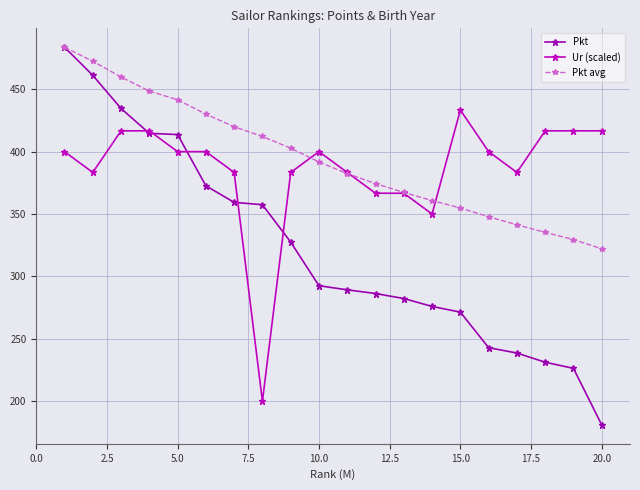

At how many categories does at least one series exceed 379?

17